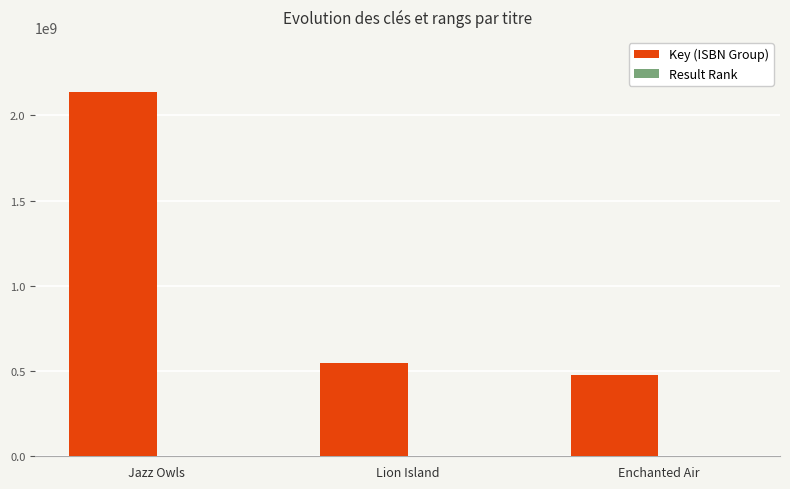

What is the sum of all Key (ISBN Group) values?

3164341961